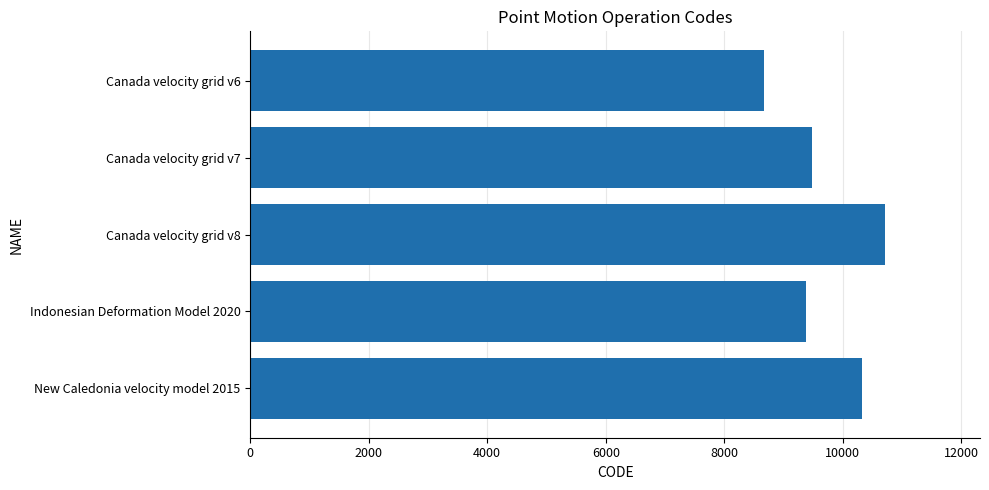

Does the chart contain any negative values?

No